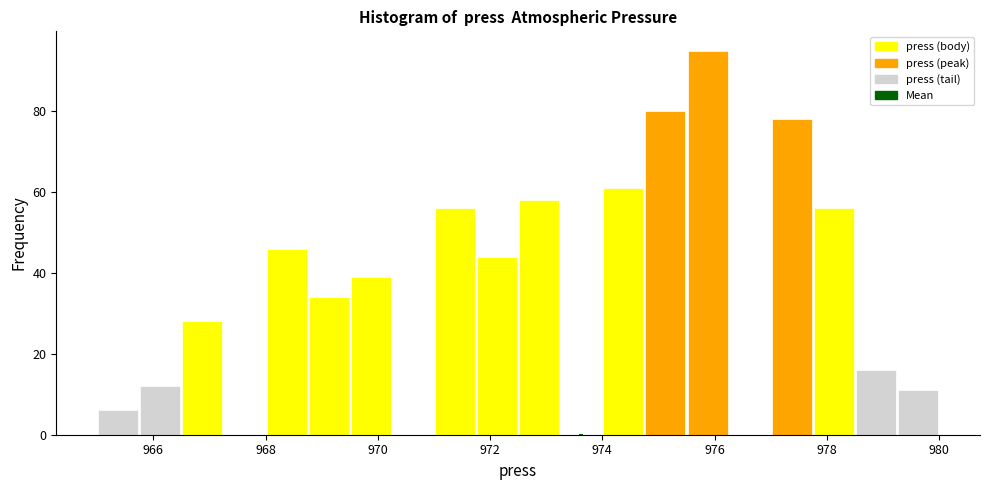

Around what value on the x-axis is the tallest bar? Give the approximate position of its centre, as read against the axis.

975.8